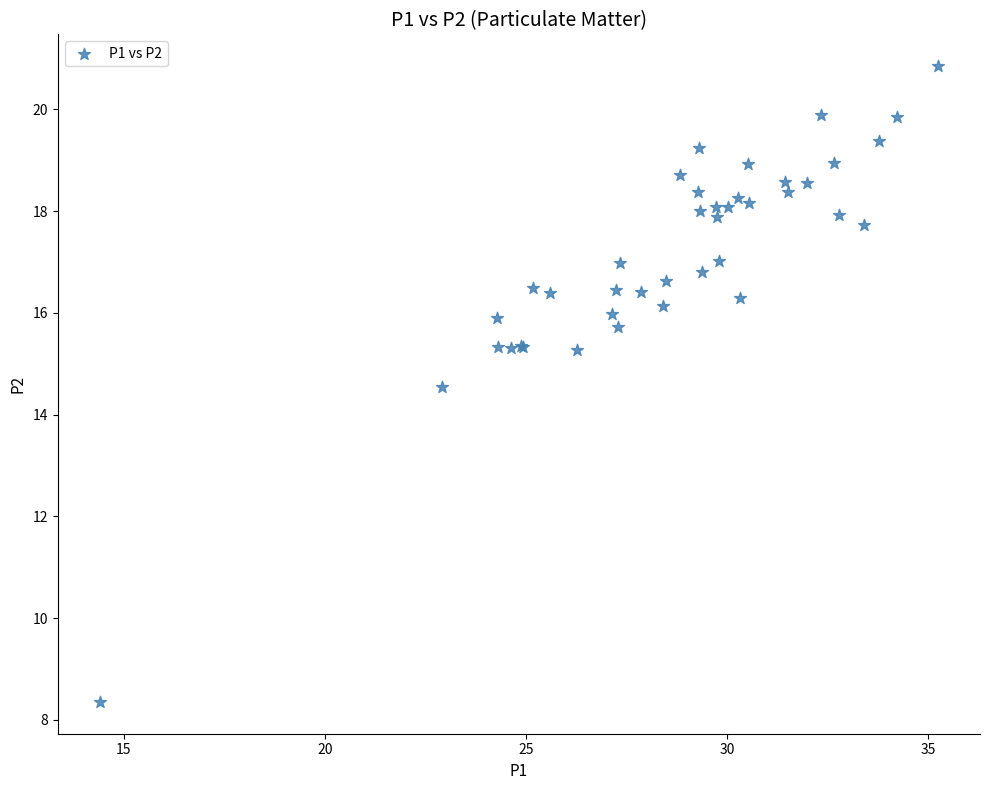

What Y value in the scatter plot is closest to 14?

14.6